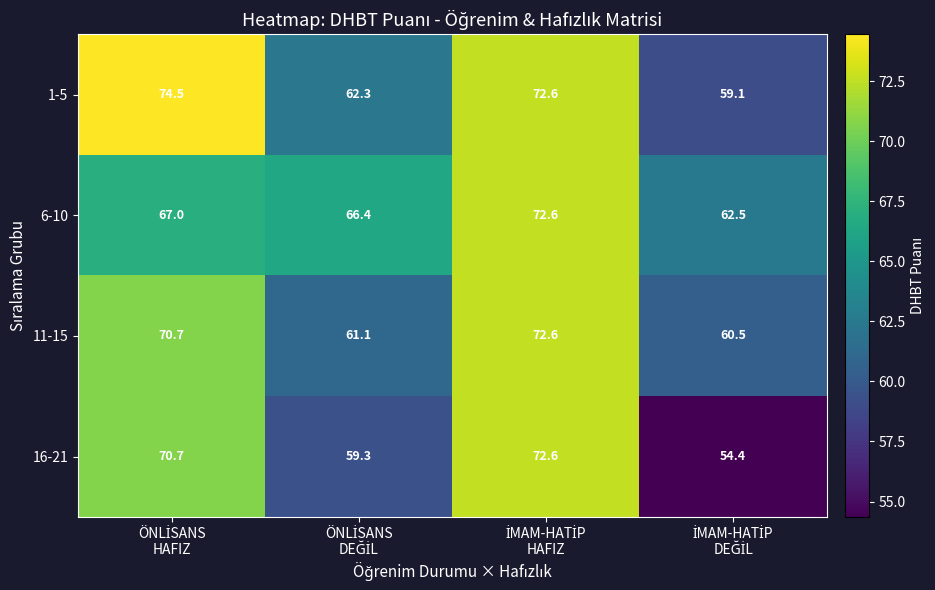

What is the difference between the maximum and minimum values in the 1-5 series?

15.4